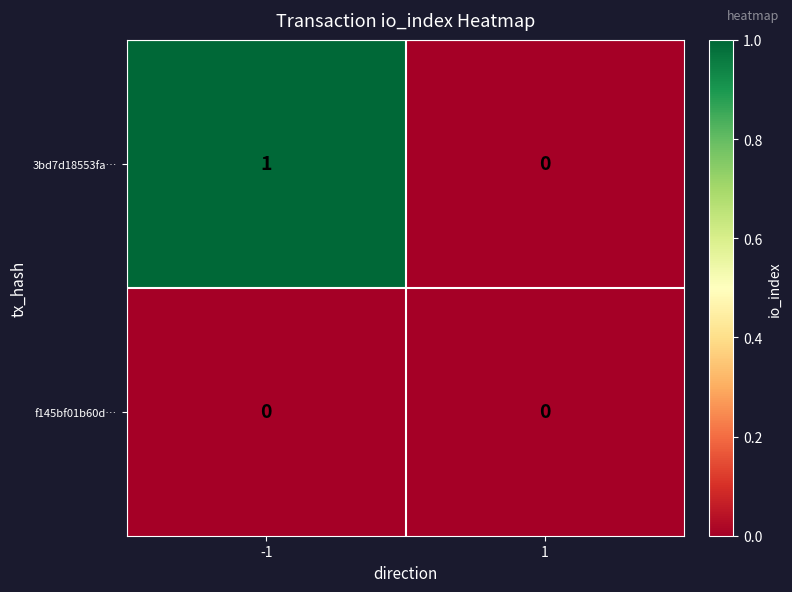

List the series in order of their peak value, lowest first.

f145bf01b60d…, 3bd7d18553fa…